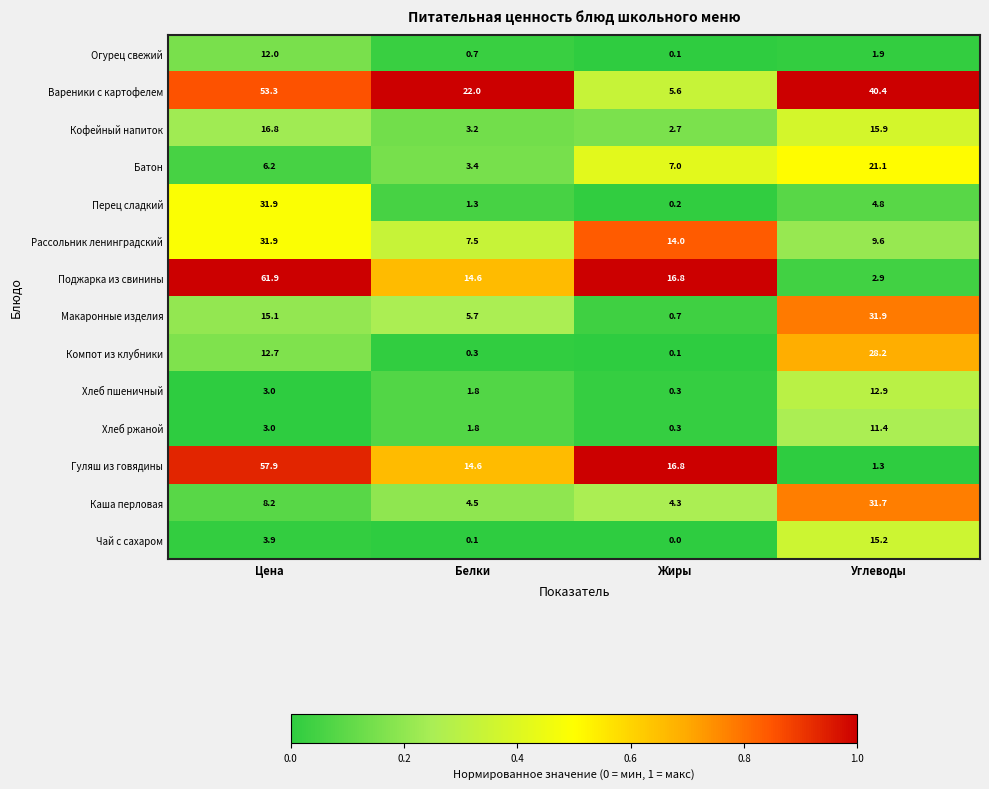

At which category is the sum across all series the highest?

Цена